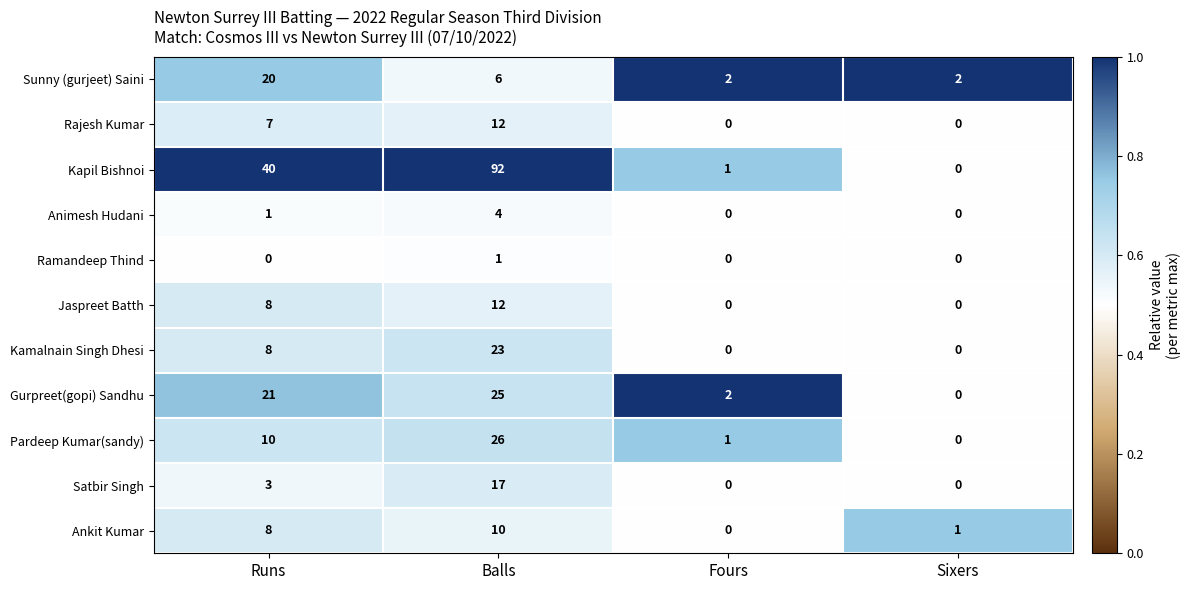

Between Balls and Sixers, which series saw the biggest shift?

Kapil Bishnoi